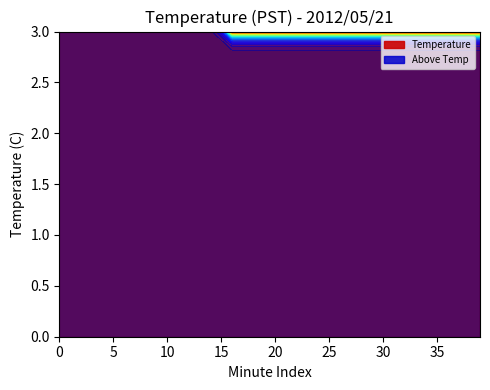

What is the total value across all series at 9?

21.0